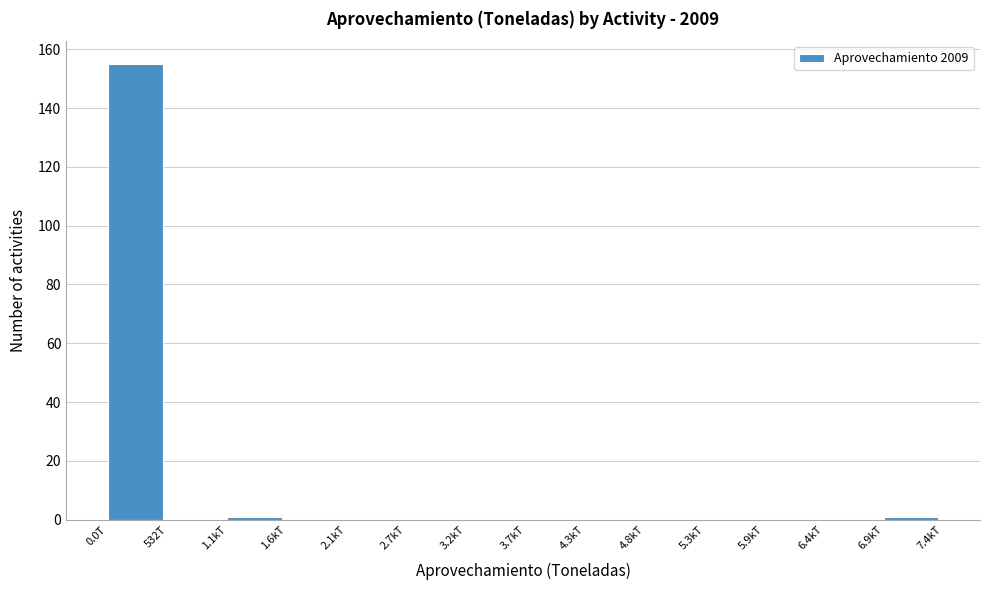

Reading right to left, transcribe all the data shown in this chart.

6.9kT=1	6.4kT=0	5.9kT=0	5.3kT=0	4.8kT=0	4.3kT=0	3.7kT=0	3.2kT=0	2.7kT=0	2.1kT=0	1.6kT=0	1.1kT=1	532T=0	0.0T=155